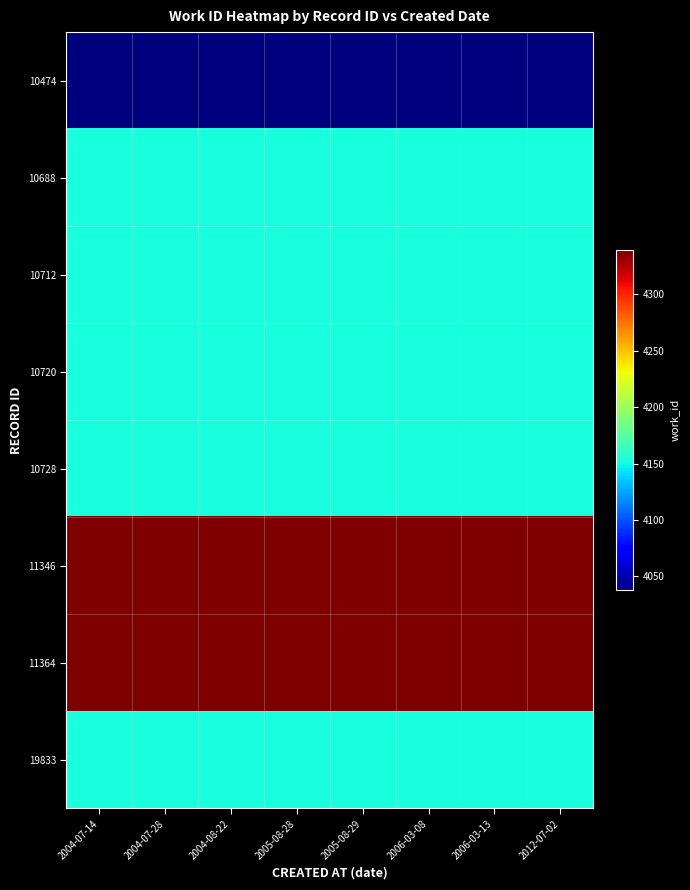

Between 2005-08-29 and 2012-07-02, which series saw the biggest shift?

10474